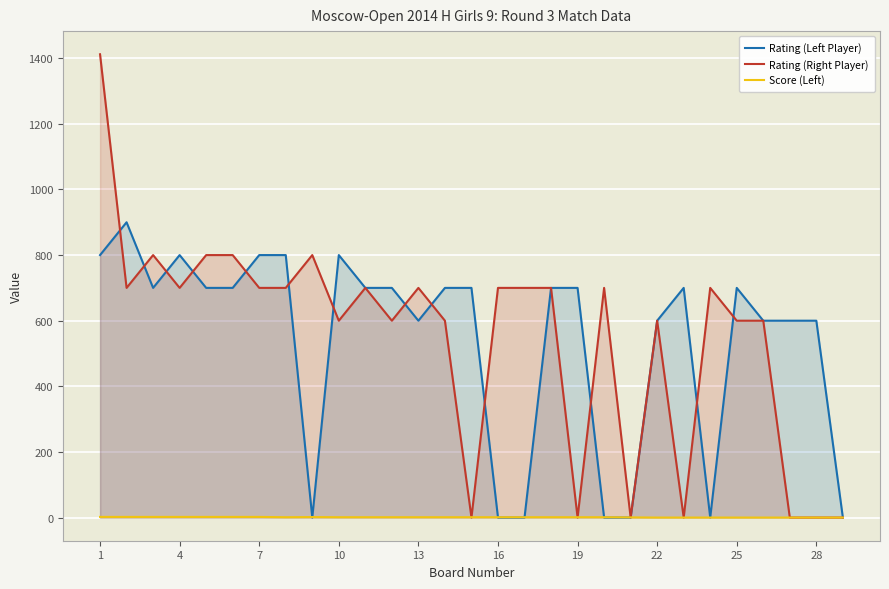

How many values in the Rating (Left Player) series are below 700?

12